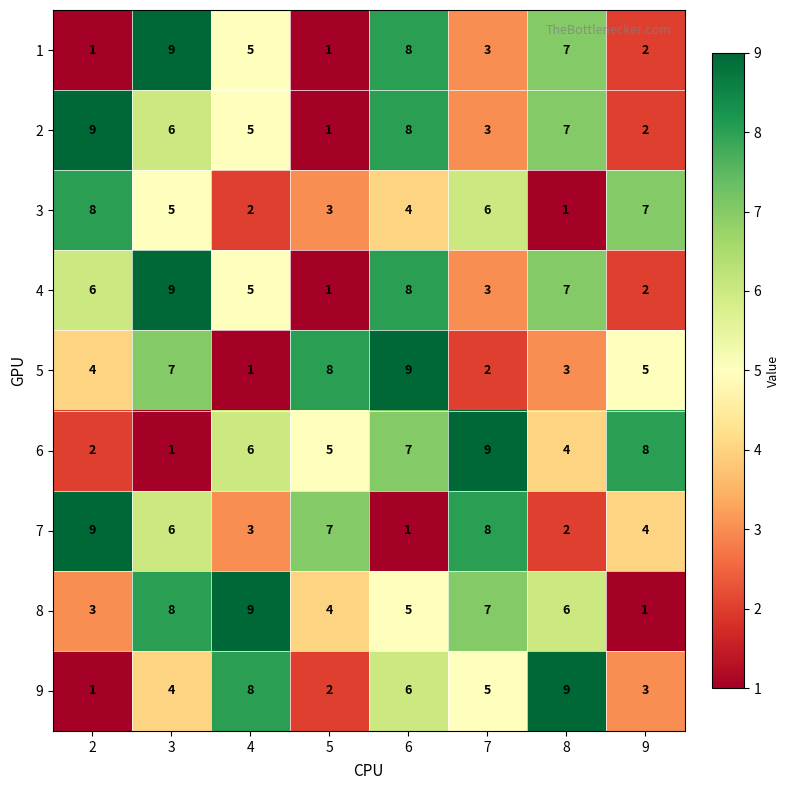

True or false: 7 has a value of 2 at 8.

True